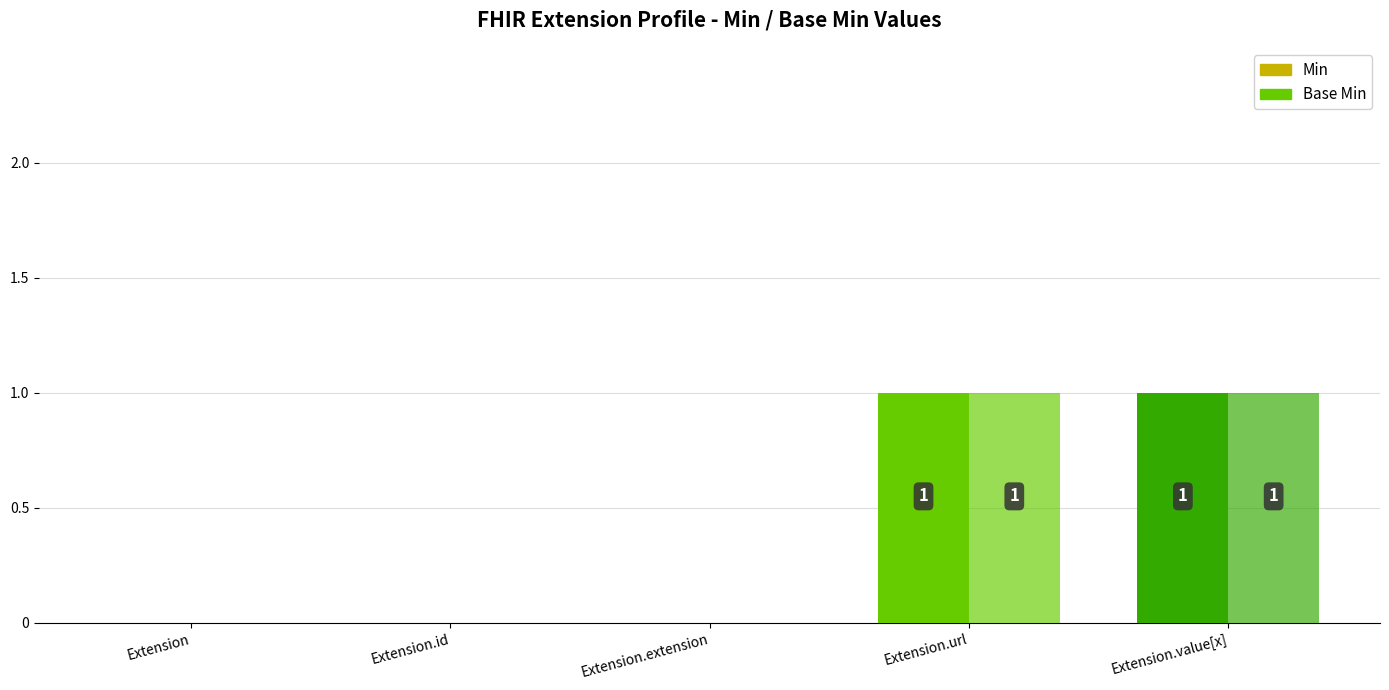

Are the bars horizontal?

No